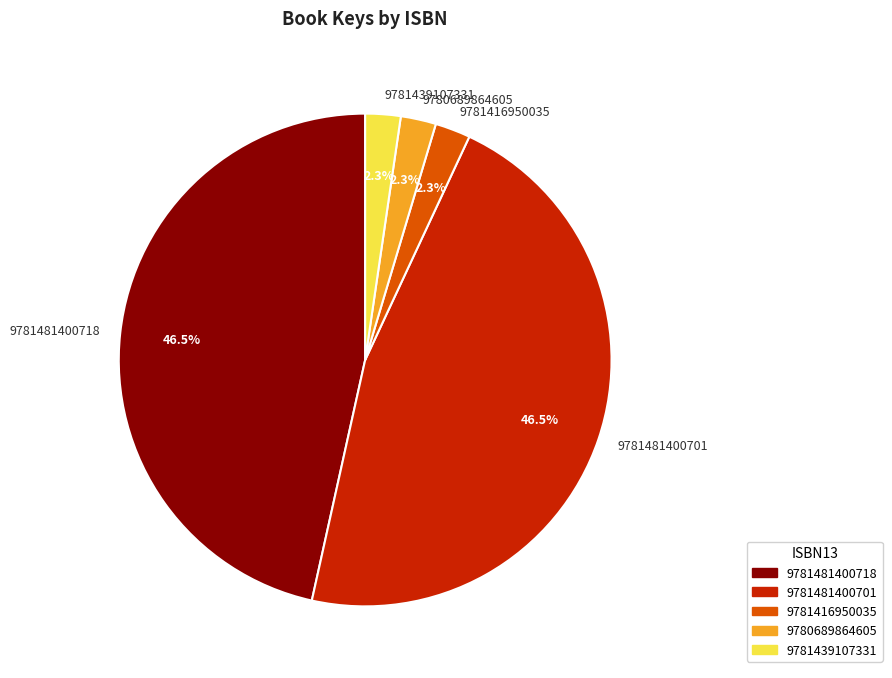

Approximately how many times larger is the value at 9781439107331 compared to 9781416950035?

1.0